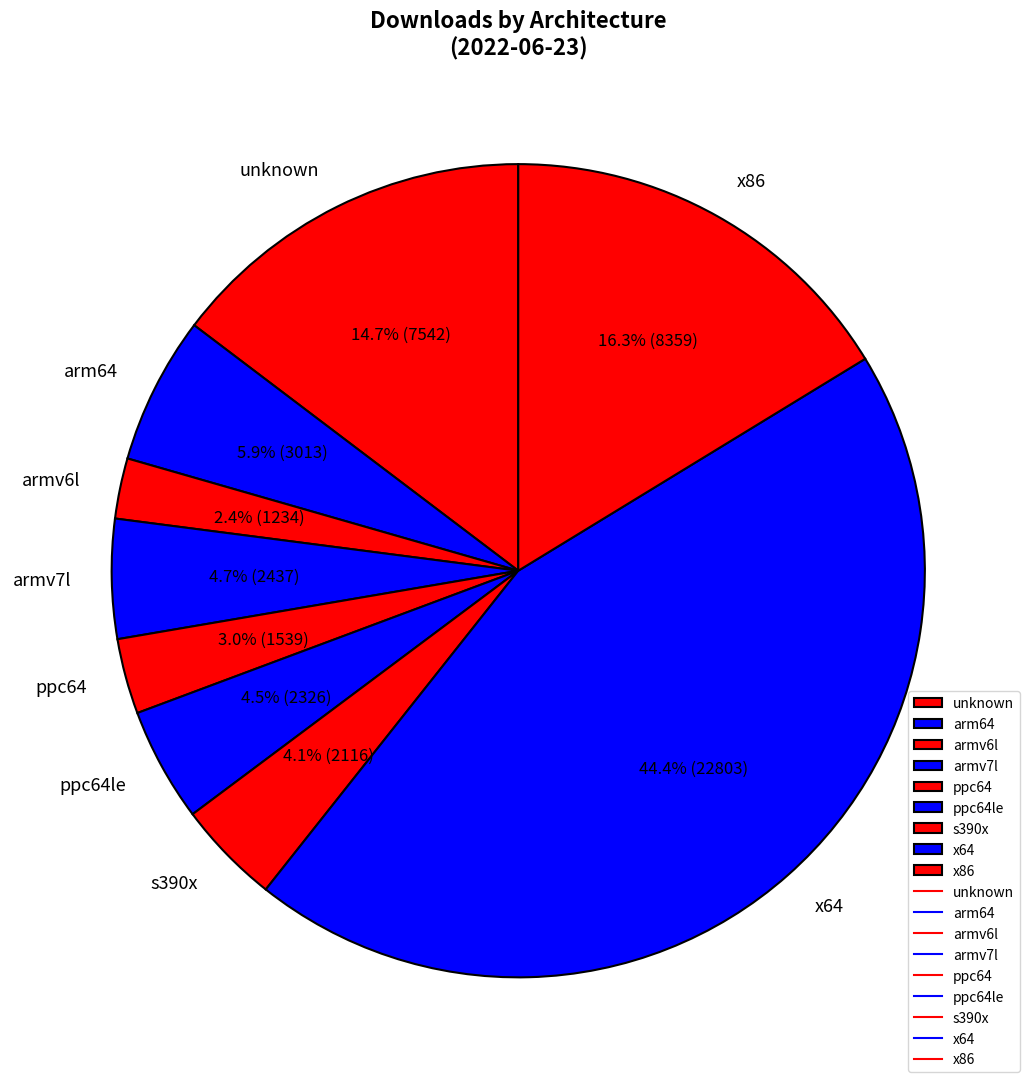

What percentage is NOT represented by armv7l?

95.3%